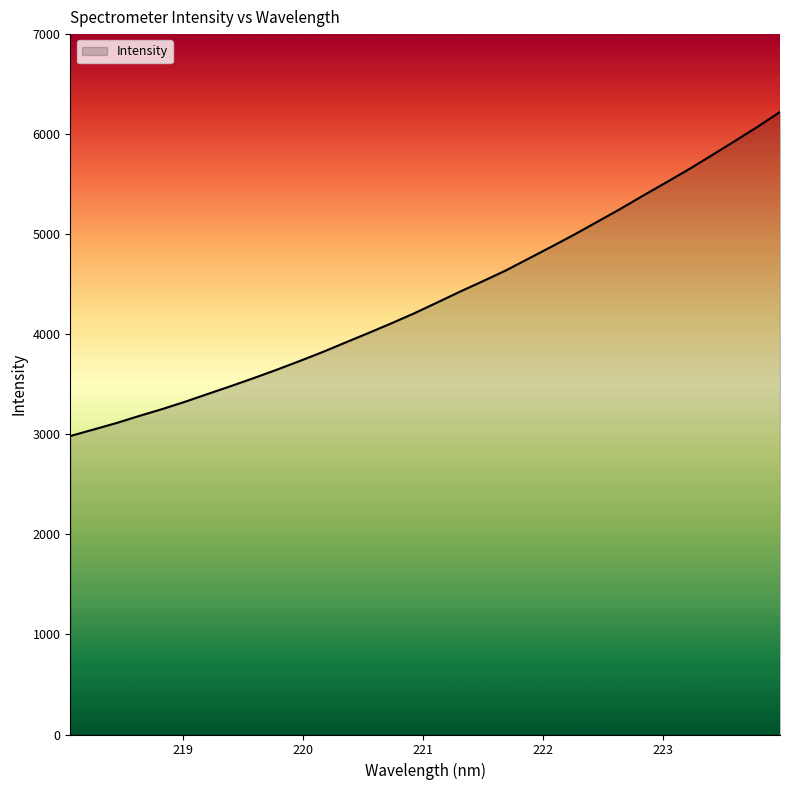

What is the greatest value displayed?

6221.8